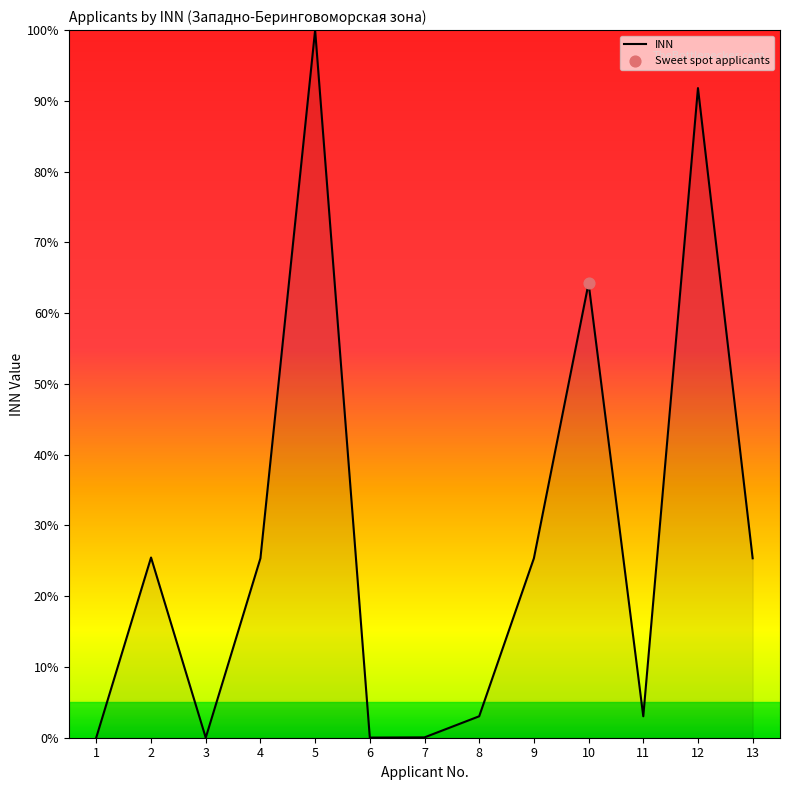

Which has a higher value, 6 or 4?

4